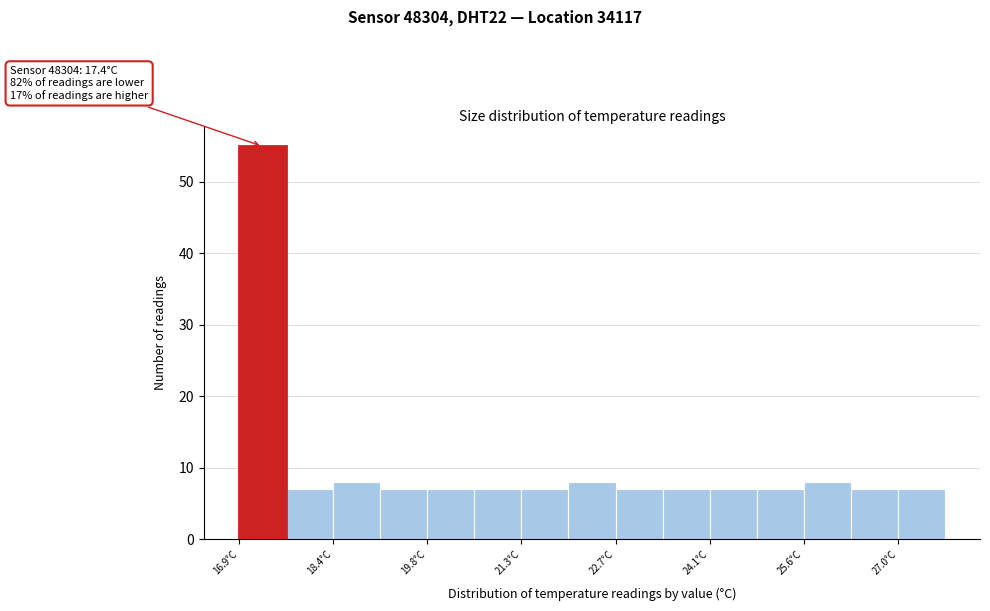

Around what value on the x-axis is the tallest bar? Give the approximate position of its centre, as read against the axis.

17.4